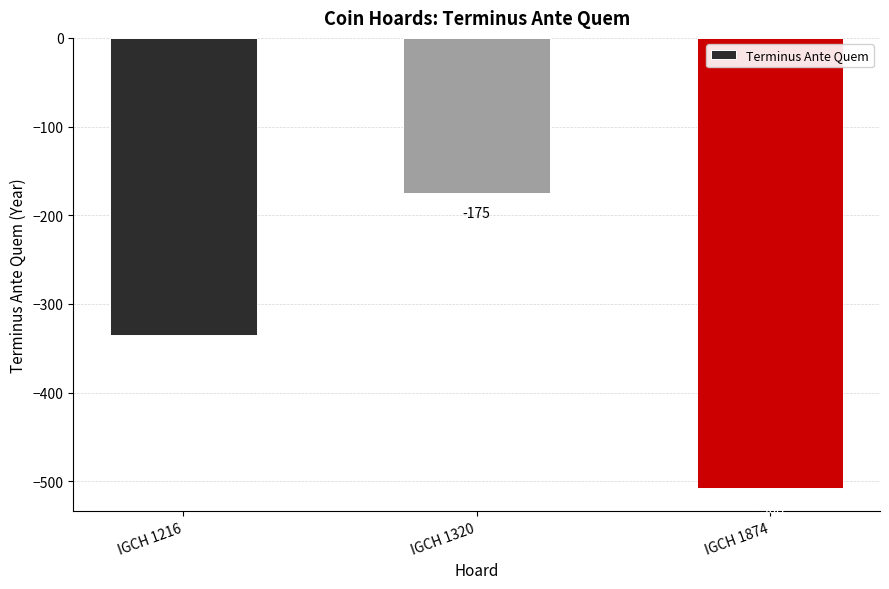

Is it true that the value at IGCH 1216 is -335?

True